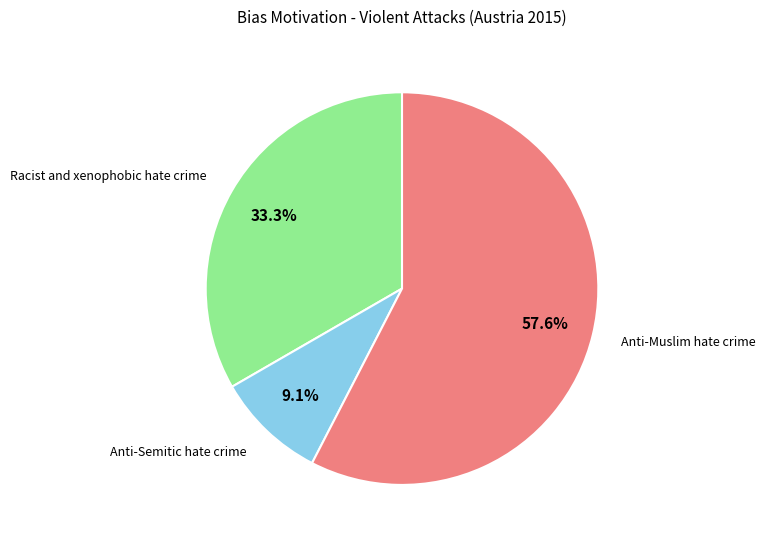

To the nearest percent, what portion does Racist and xenophobic hate crime represent?

33%